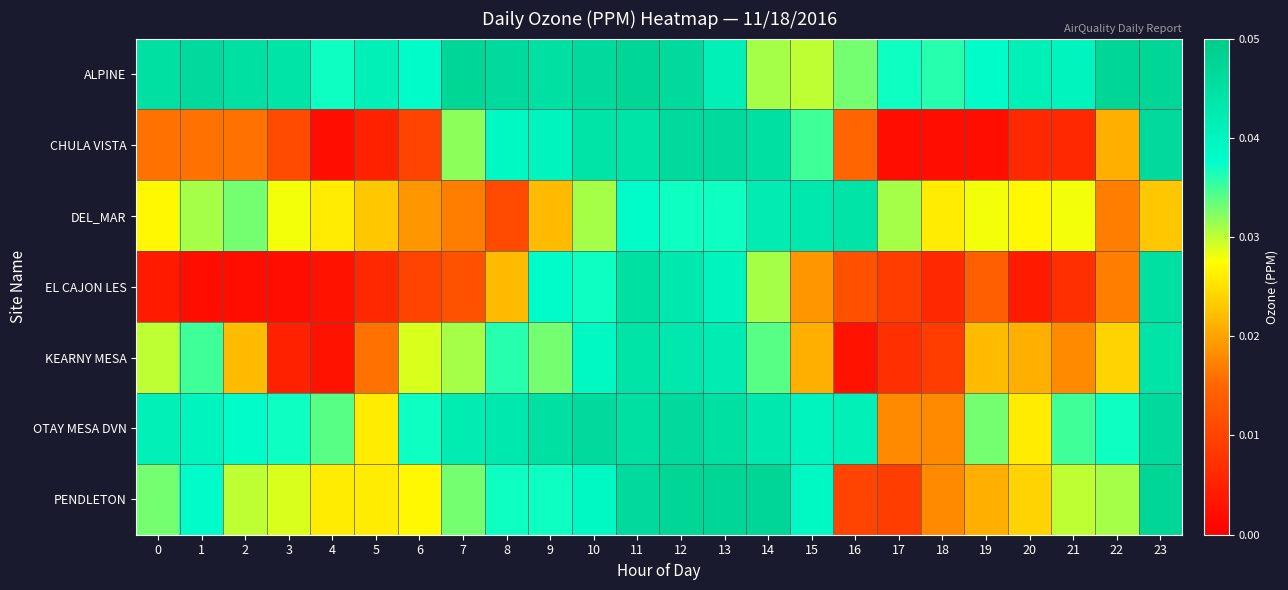

Between 12 and 5, which is larger?

12